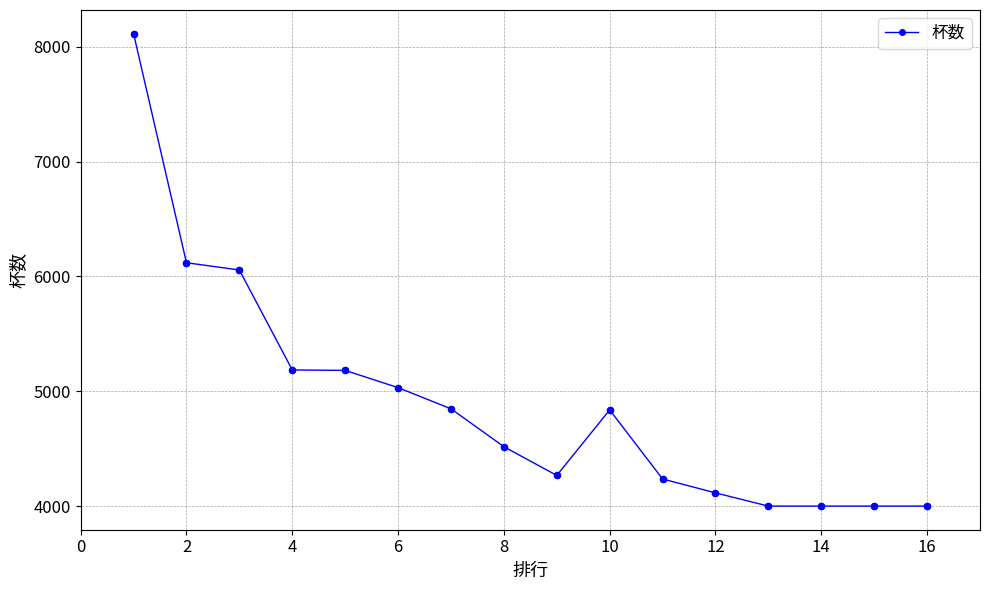

What is the value of the 4th point from the left?

5186